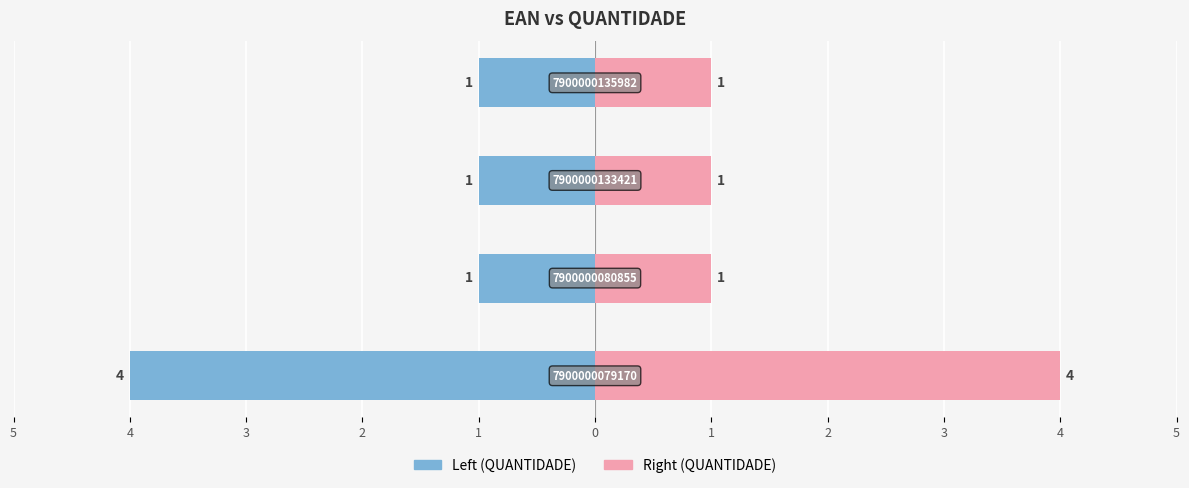

The QUANTIDADE (Left) series shows -2 at 5. True or false?

False